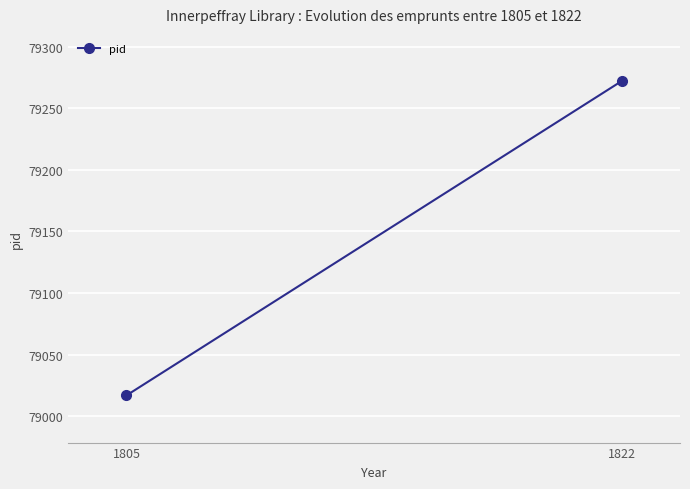

What is the value of the 2nd point from the left?

79272